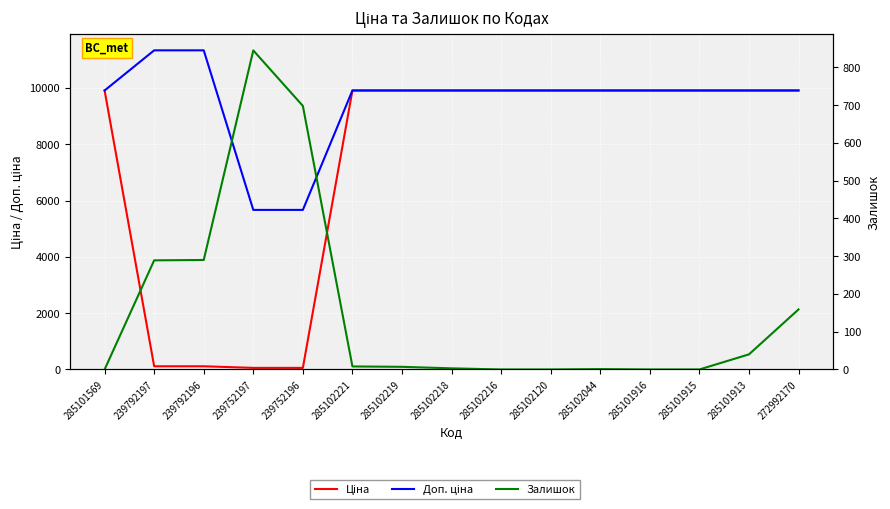

Between 285101569 and 239752196, which series saw the biggest shift?

Ціна